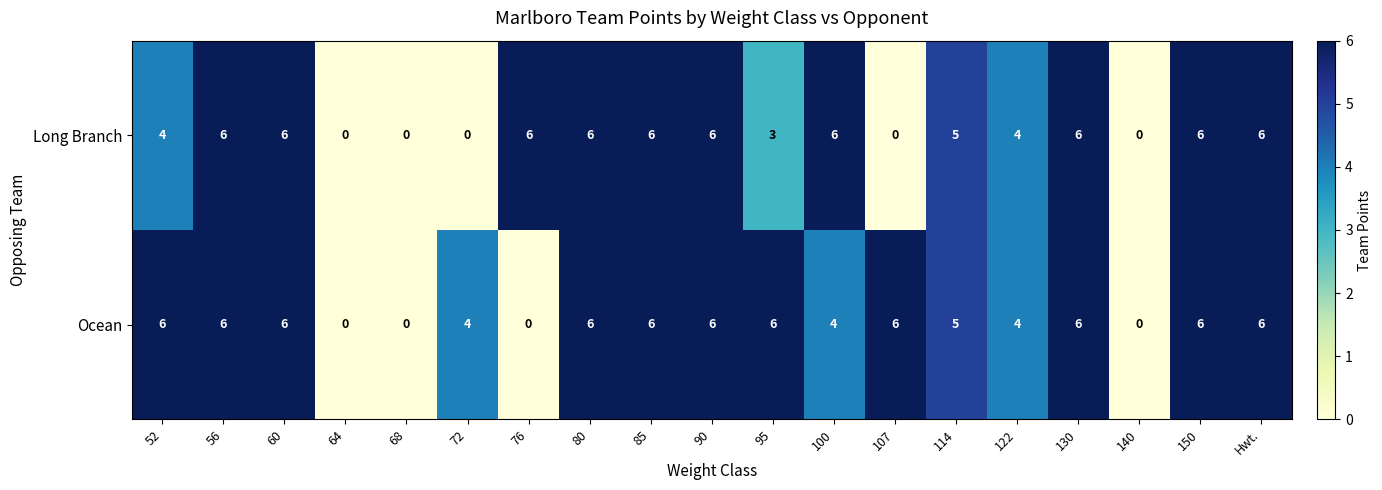

What is the difference between the second highest and minimum values in the Ocean series?

6